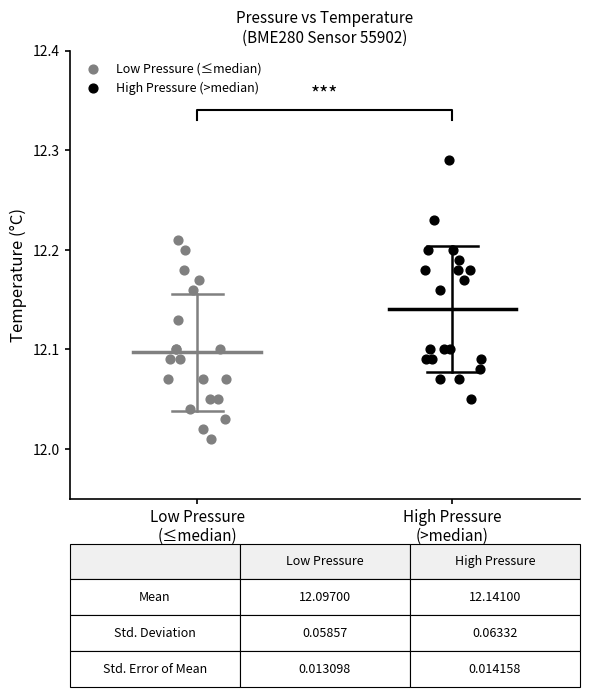

Which series contains the highest Y value?

High Pressure (>median)